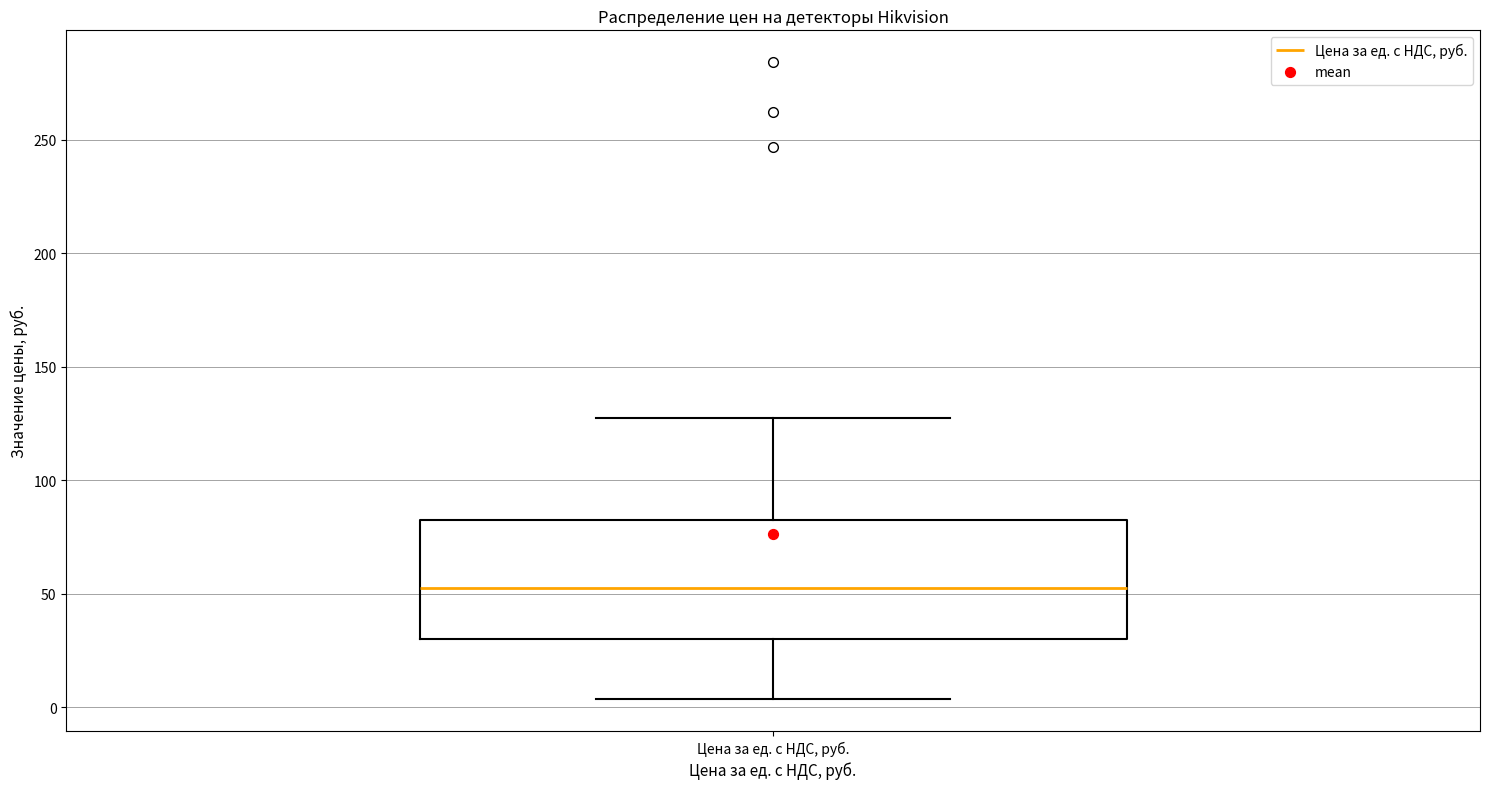

Transcribe this box plot: give where the median line is, the range the box spans, and where the two whiskers end, as read against the y-axis. The values are not printed on the chart, so give them approximately, as read against the axis.

median 55, box 30 to 85, whiskers 5 to 130